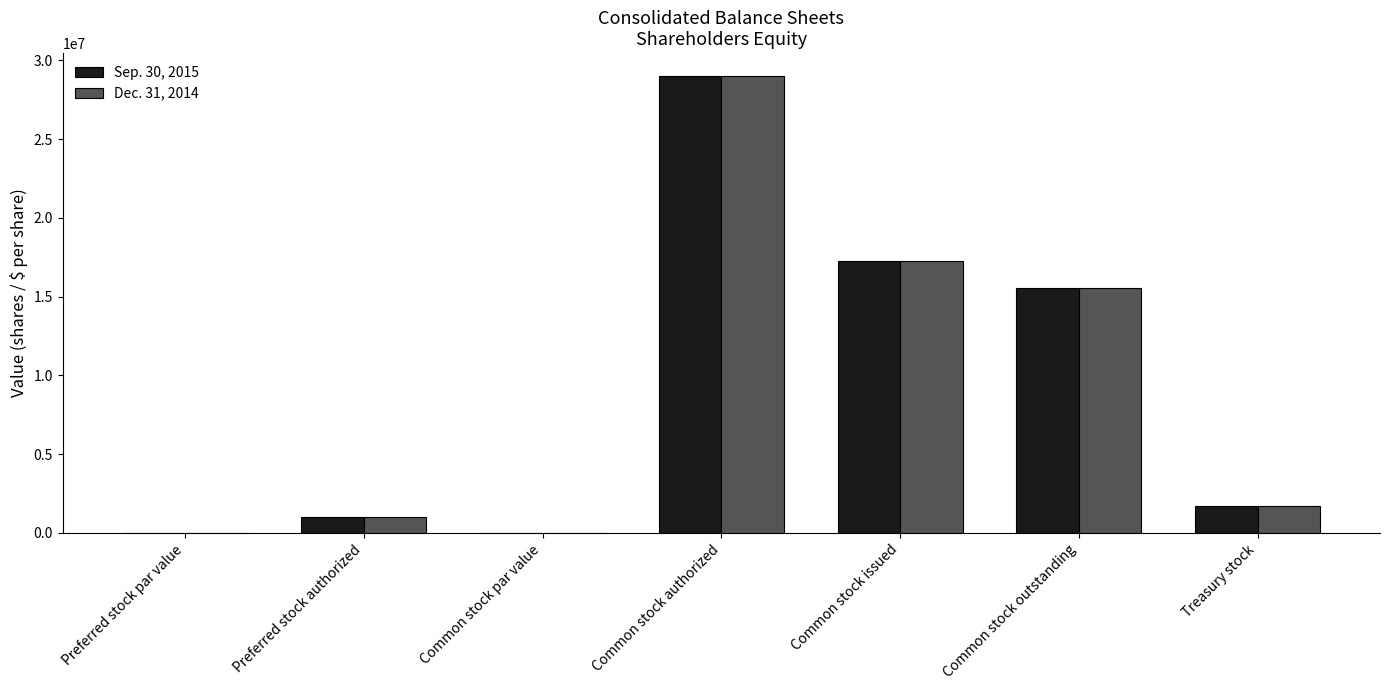

Which category has the highest value across all series?

Common stock authorized